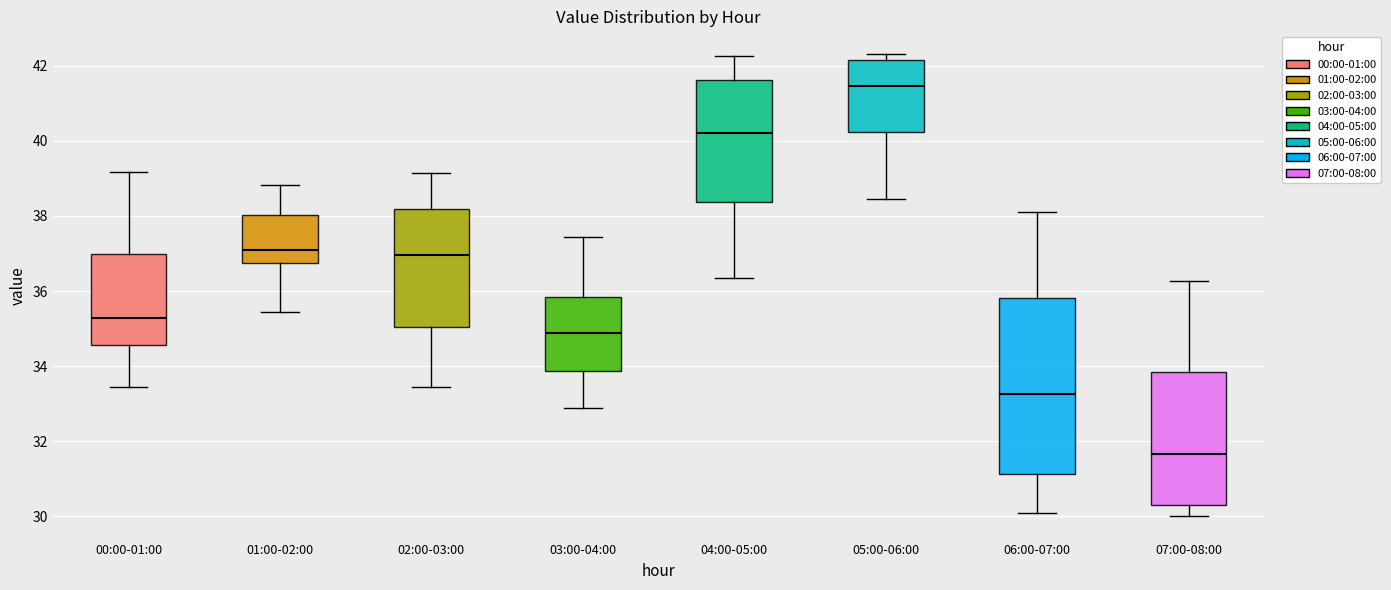

Reading left to right, transcribe this box plot: for each box, give where its median line is, the range the box spans, and where its two whiskers end, as read against the y-axis. The values are not printed on the chart, so give them approximately, as read against the axis.

00:00-01:00: median 35.2, box 34.6 to 37.0, whiskers 33.4 to 39.2
01:00-02:00: median 37.2, box 36.8 to 38.0, whiskers 35.4 to 38.8
02:00-03:00: median 37.0, box 35.0 to 38.2, whiskers 33.4 to 39.2
03:00-04:00: median 34.8, box 33.8 to 35.8, whiskers 33.0 to 37.4
04:00-05:00: median 40.2, box 38.4 to 41.6, whiskers 36.4 to 42.2
05:00-06:00: median 41.4, box 40.2 to 42.2, whiskers 38.4 to 42.4
06:00-07:00: median 33.2, box 31.2 to 35.8, whiskers 30.2 to 38.2
07:00-08:00: median 31.6, box 30.2 to 33.8, whiskers 30.0 to 36.2